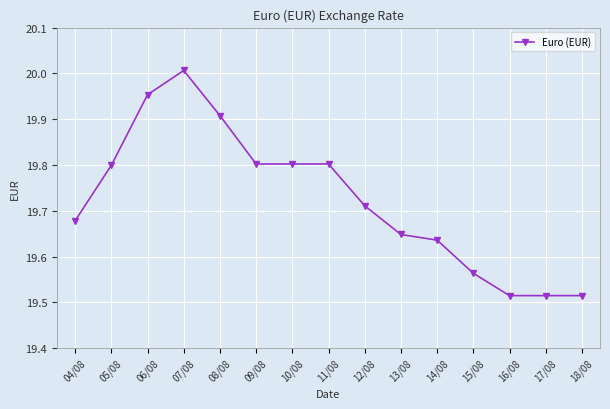

At which category does the chart reach its peak across all series?

07/08